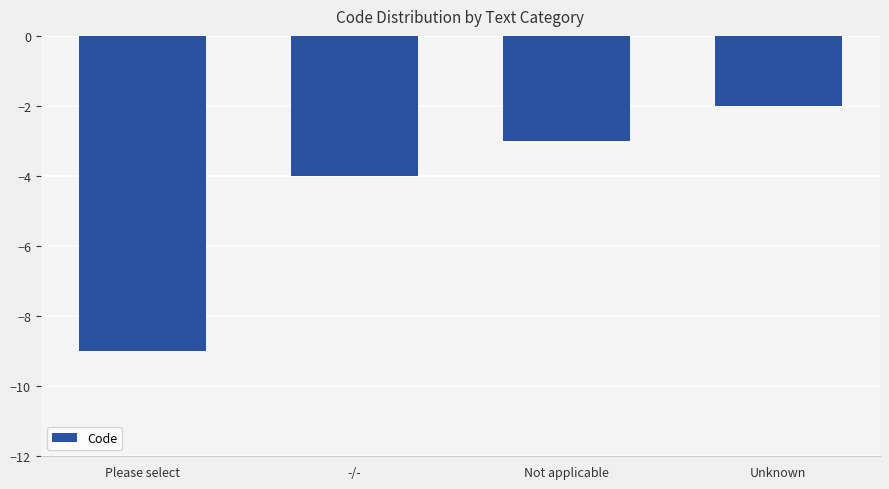

Is it true that the value at Unknown is -3?

False